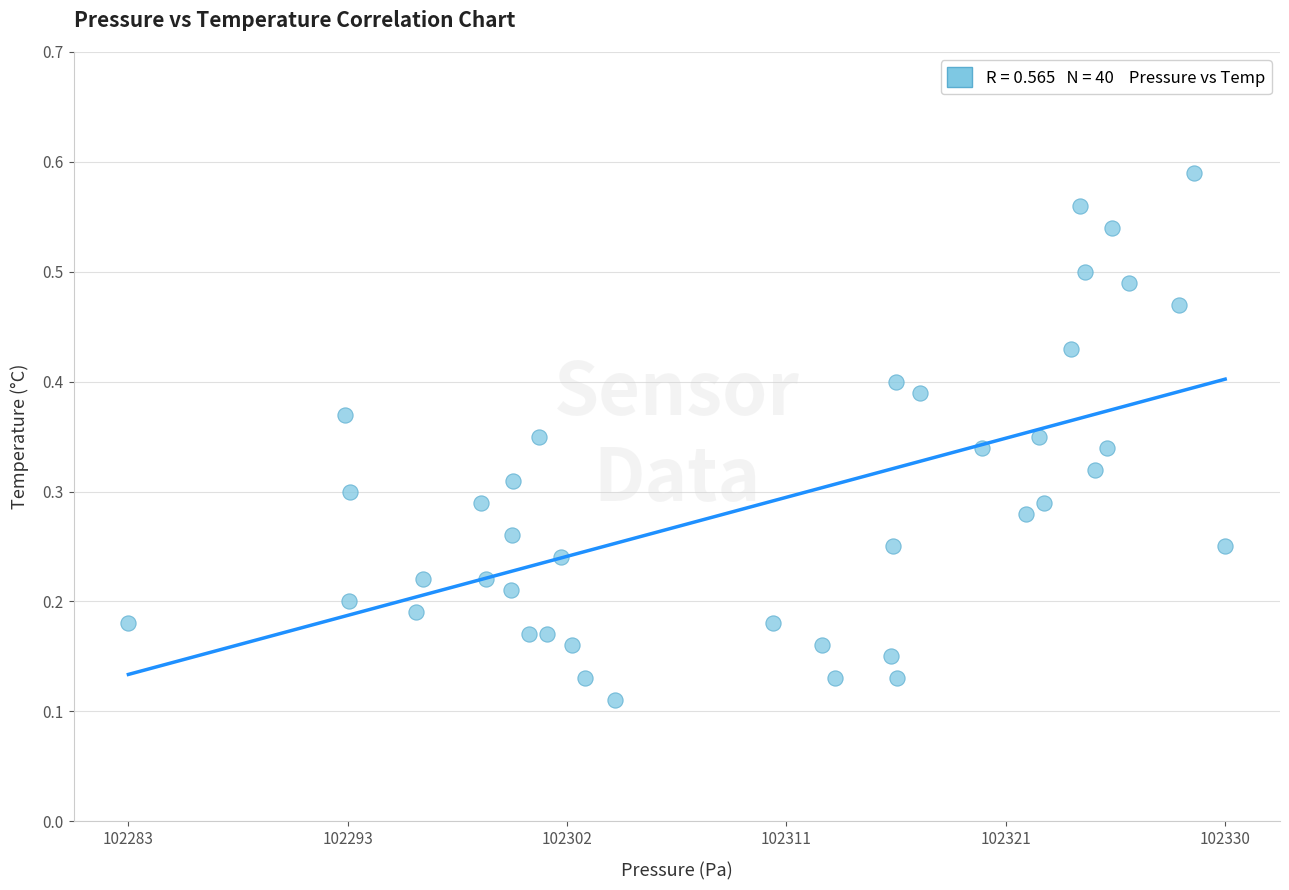

What is the range of X values (max minus min)?

46.9